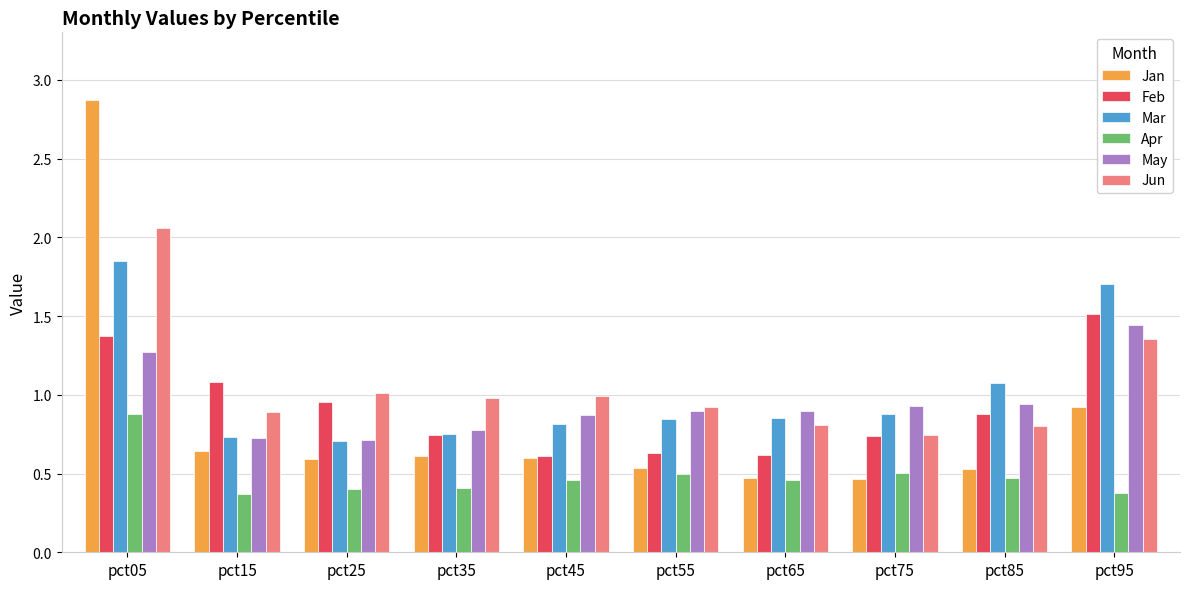

Which series has the largest range (max minus min)?

Jan